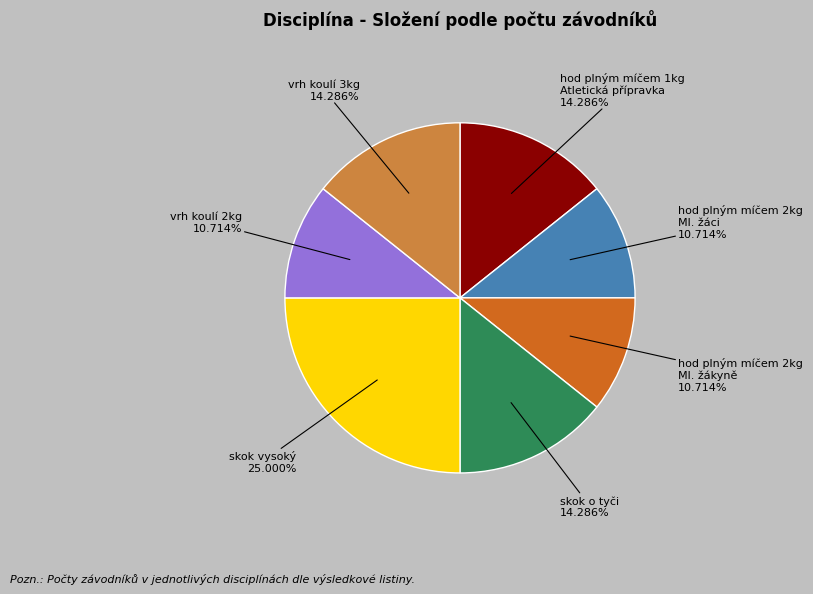

Does any single category account for the majority?

No